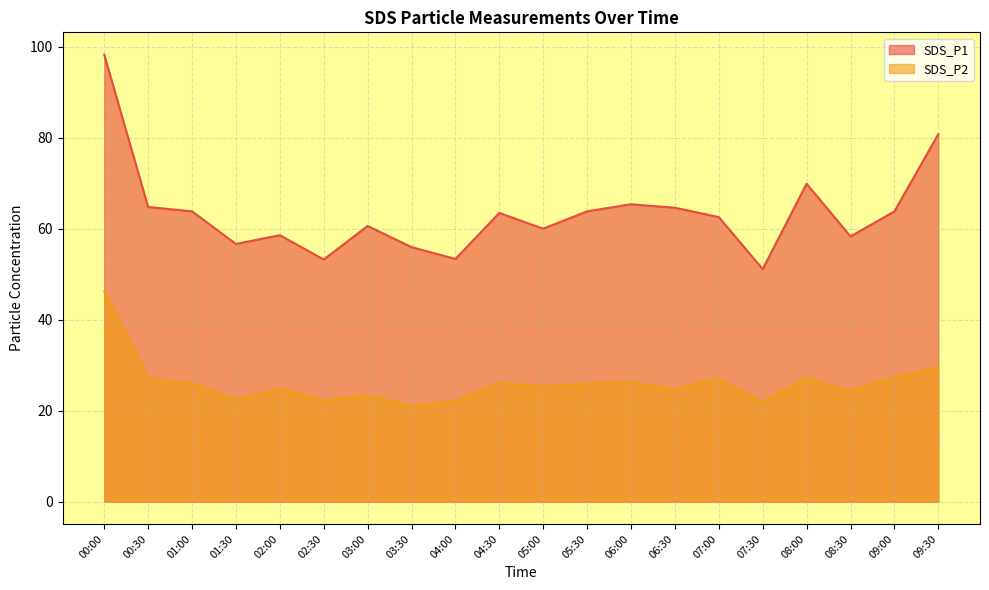

What is the greatest value displayed?

98.3